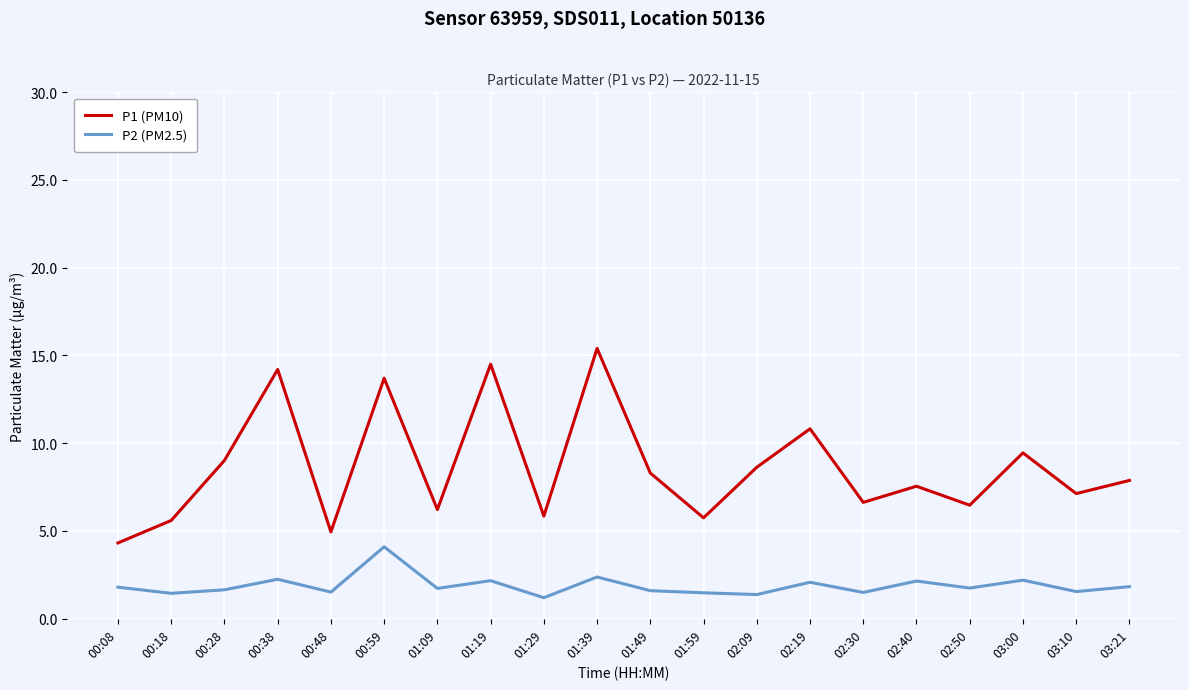

What position from the left is 00:28?

3